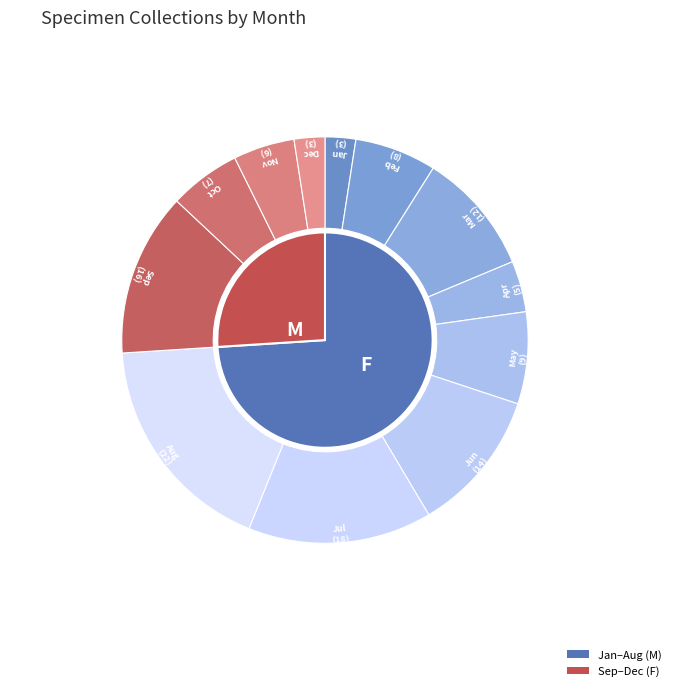

To the nearest percent, what is the combined percentage of 11 and 7?

20%